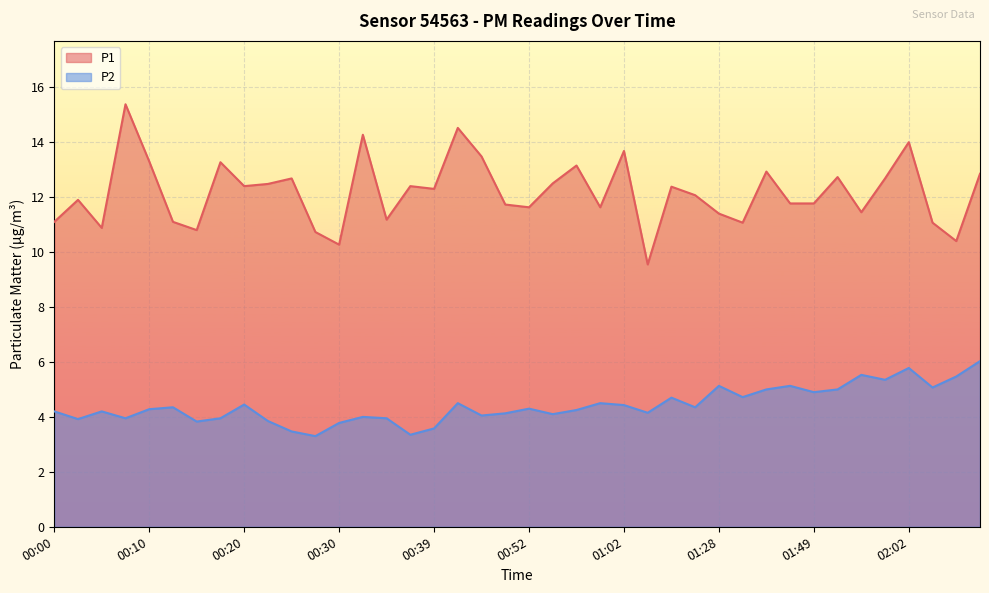

What is the label of the 21st point from the right?

00:49